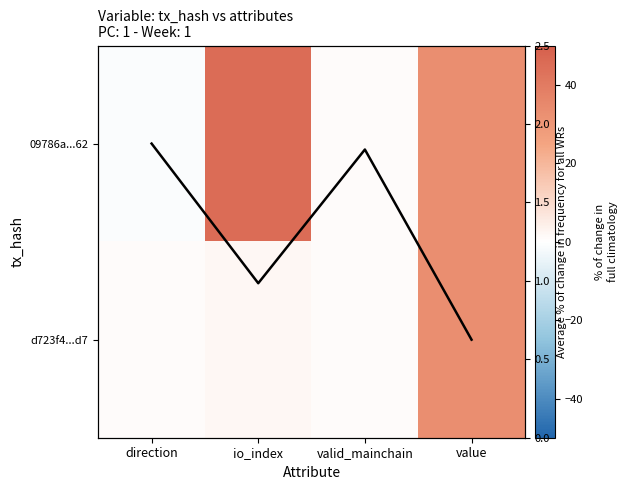

What is the total value across all series at io_index?

47.7